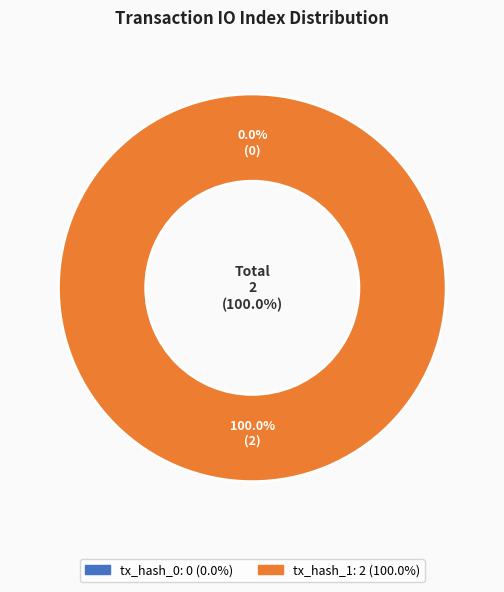

Do tx_hash_0 and tx_hash_1 together represent more than half of the pie?

Yes